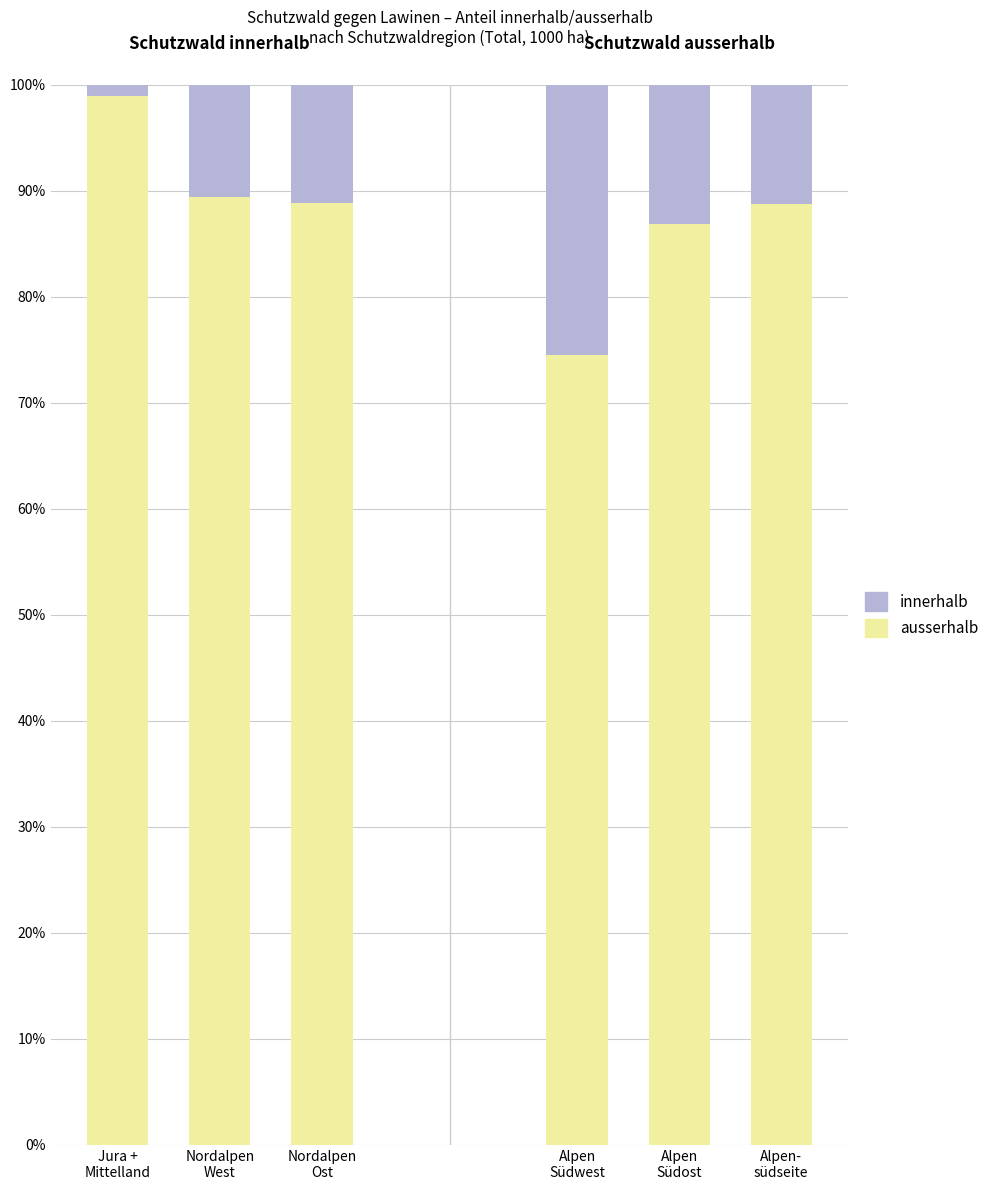

At Nordalpen
Ost, list the series in order from smallest to largest.

innerhalb, ausserhalb